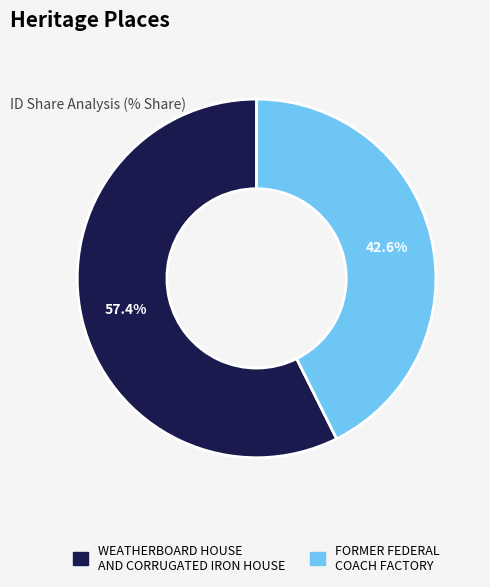

Rank the categories by value from highest to lowest.

WEATHERBOARD HOUSE AND CORRUGATED IRON HOUSE, FORMER FEDERAL COACH FACTORY